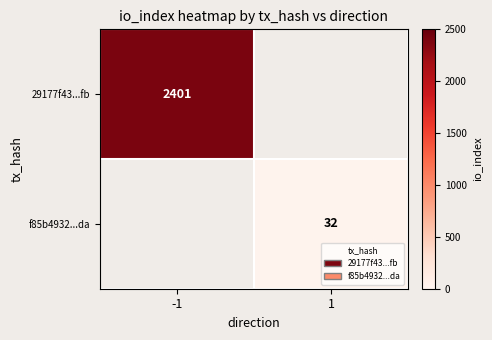

Is it true that f85b4932...da equals 32 at 1?

True